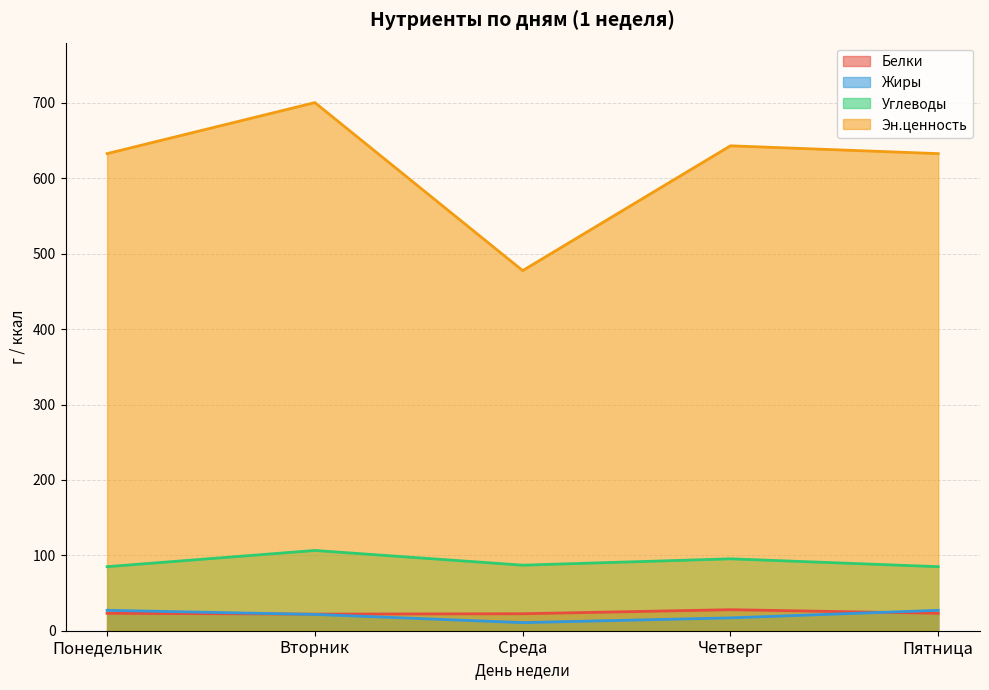

What are all the series names shown in the legend?

Белки, Жиры, Углеводы, Эн.ценность